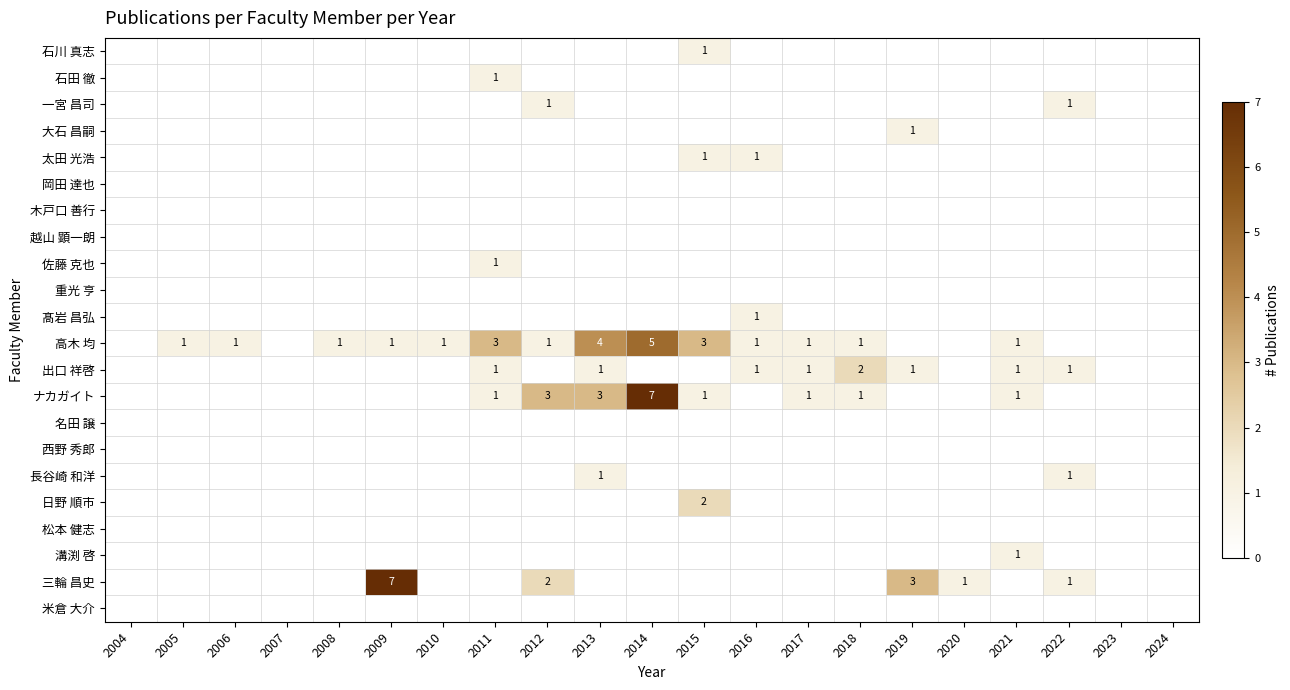

Which series has the widest spread of values?

ナカガイト